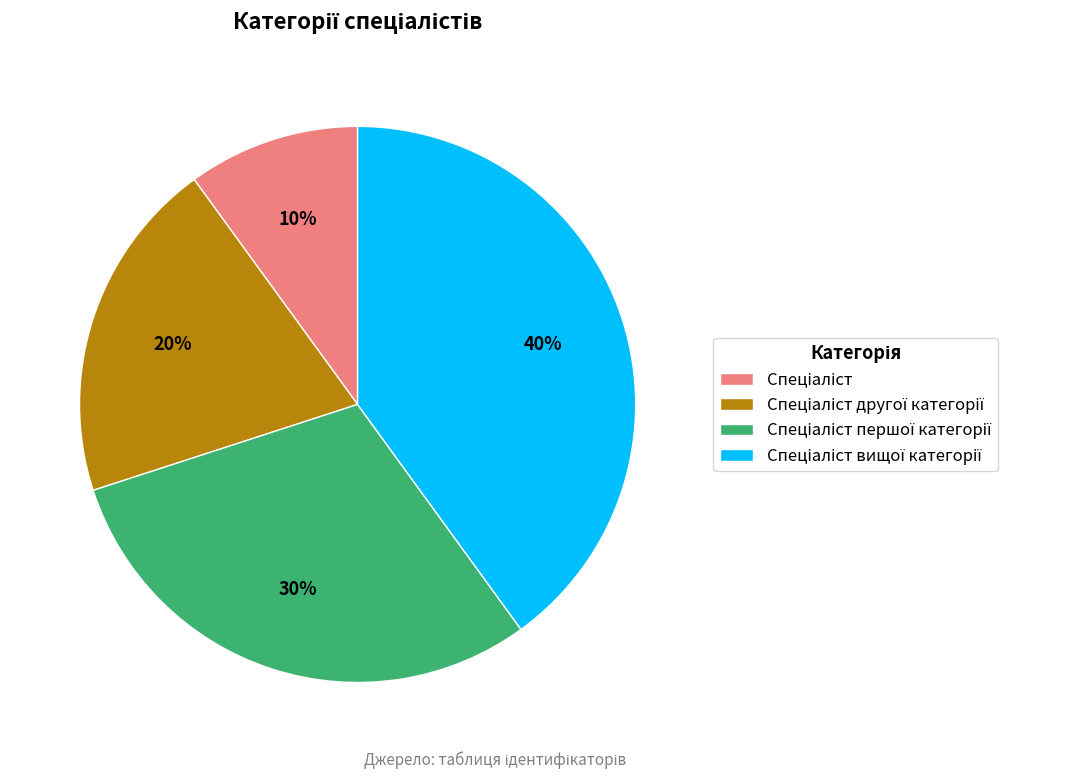

To the nearest percent, what is the difference between the largest and smallest slice percentages?

30%